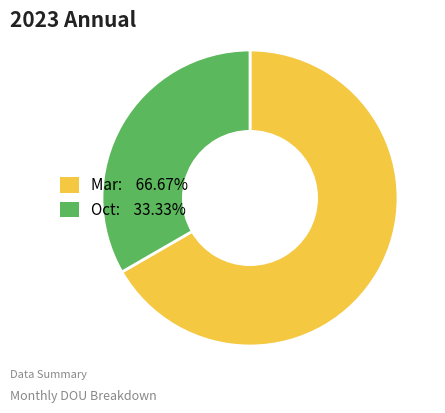

Does any single category account for the majority?

Yes